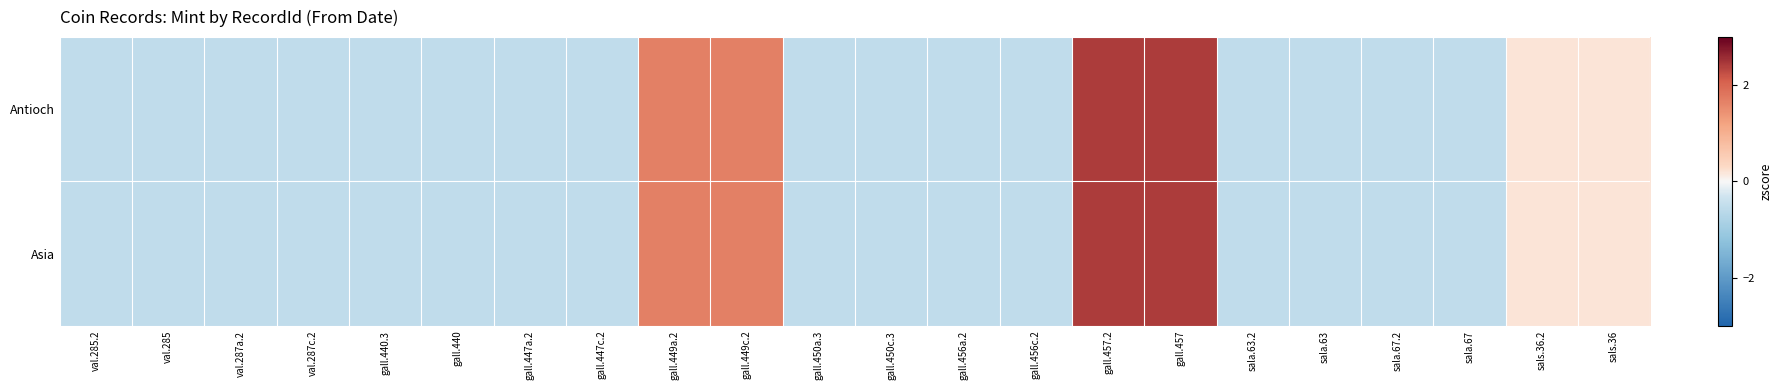

Which series has the largest total across all categories?

Antioch